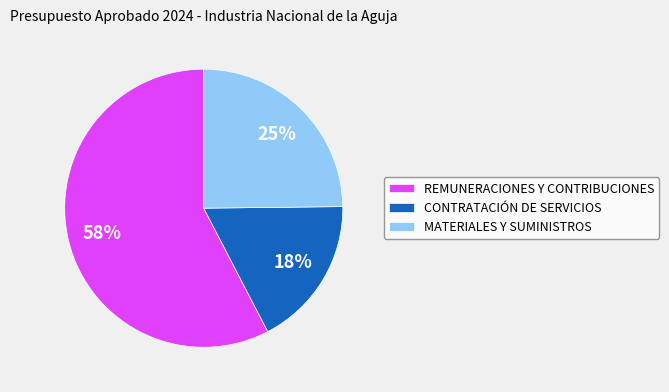

Between MATERIALES Y SUMINISTROS and CONTRATACIÓN DE SERVICIOS, which is larger?

MATERIALES Y SUMINISTROS